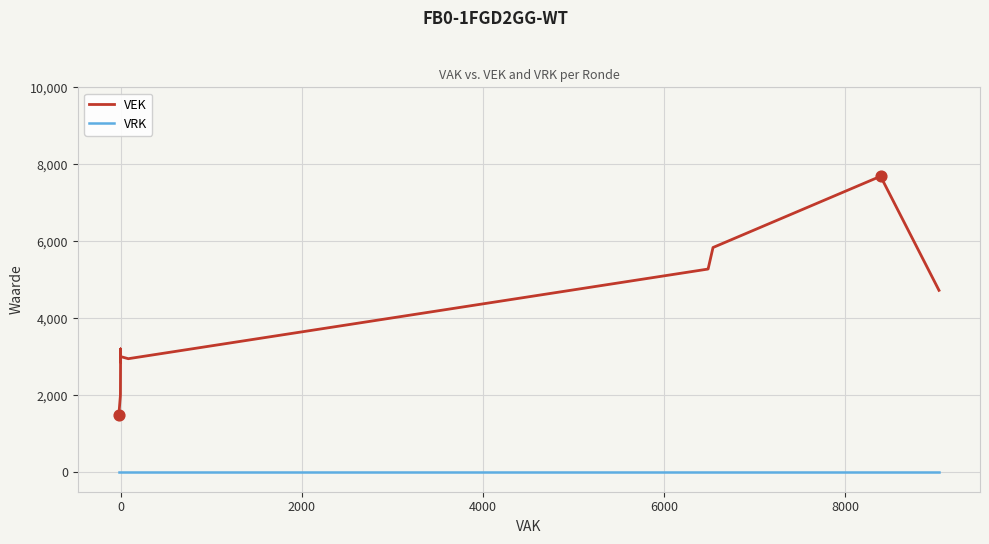

Which series has the largest total across all categories?

VEK